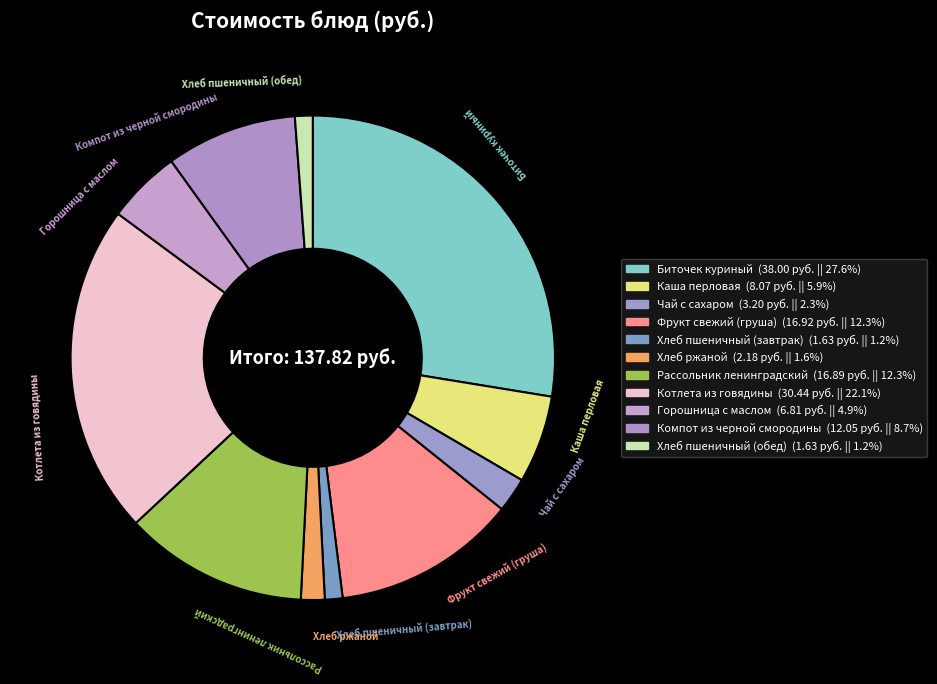

Is there a majority slice in this chart?

No